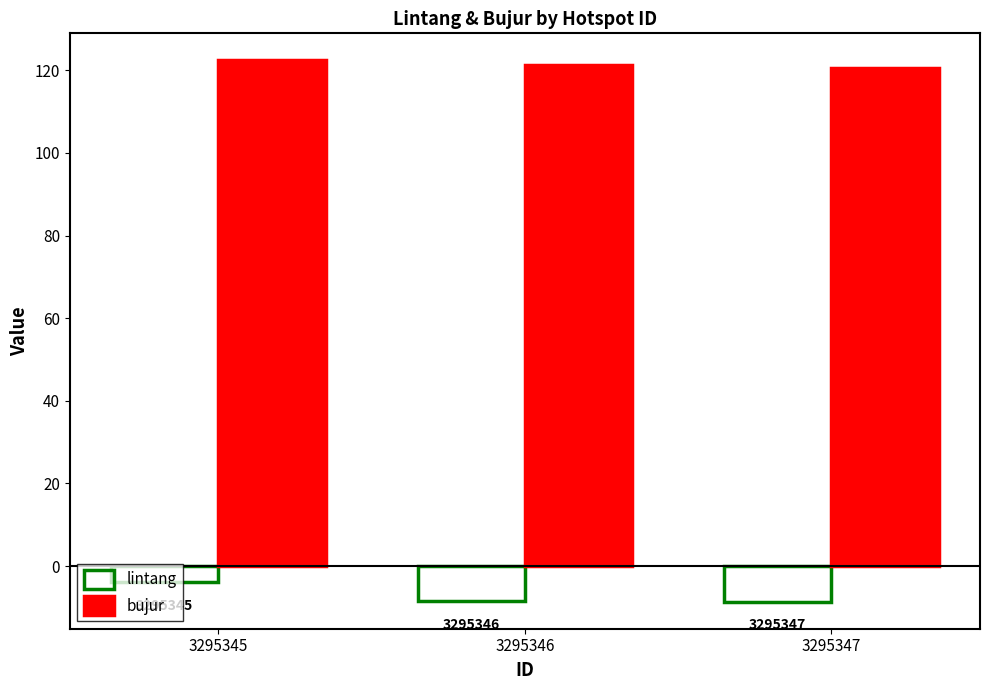

At 3295345, list the series in order from largest to smallest.

bujur, lintang